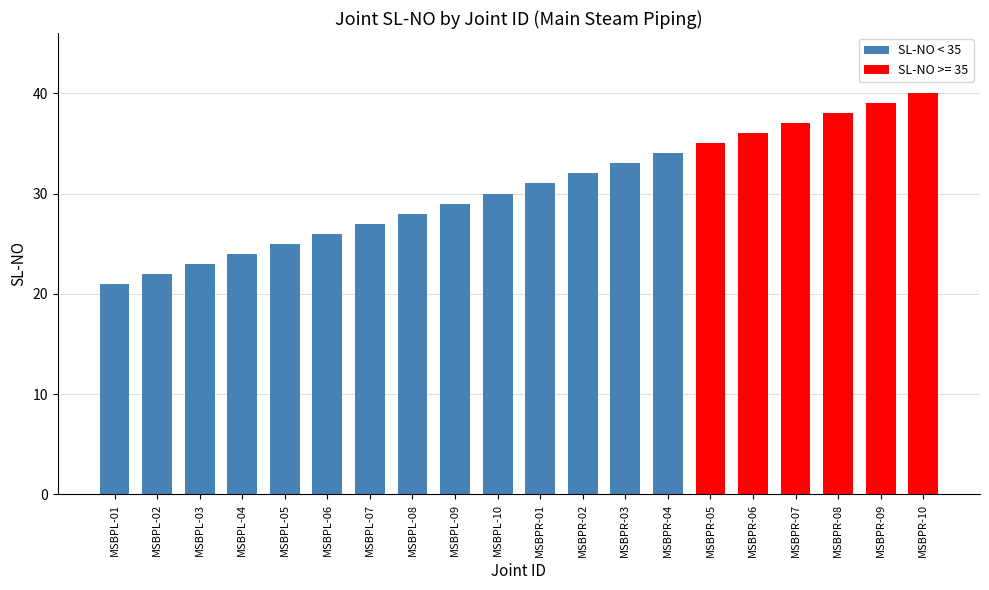

How many bars are there in total?

20